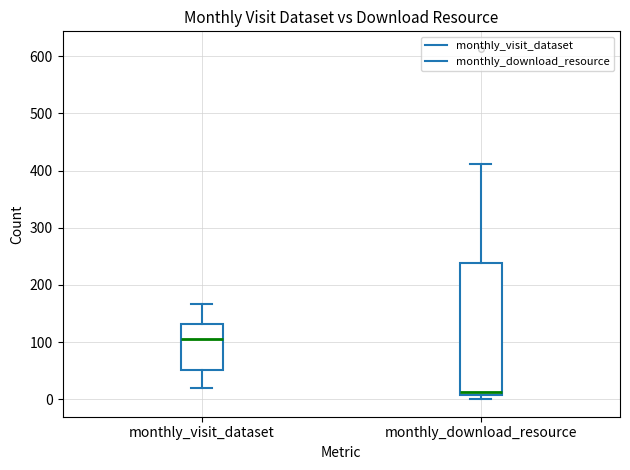

Reading left to right, transcribe this box plot: for each box, give where its median line is, the range the box spans, and where its two whiskers end, as read against the y-axis. The values are not printed on the chart, so give them approximately, as read against the axis.

monthly_visit_dataset: median 110, box 50 to 130, whiskers 20 to 170
monthly_download_resource: median 10 (just above the box's lower edge), box 10 to 240, whiskers 0 to 410